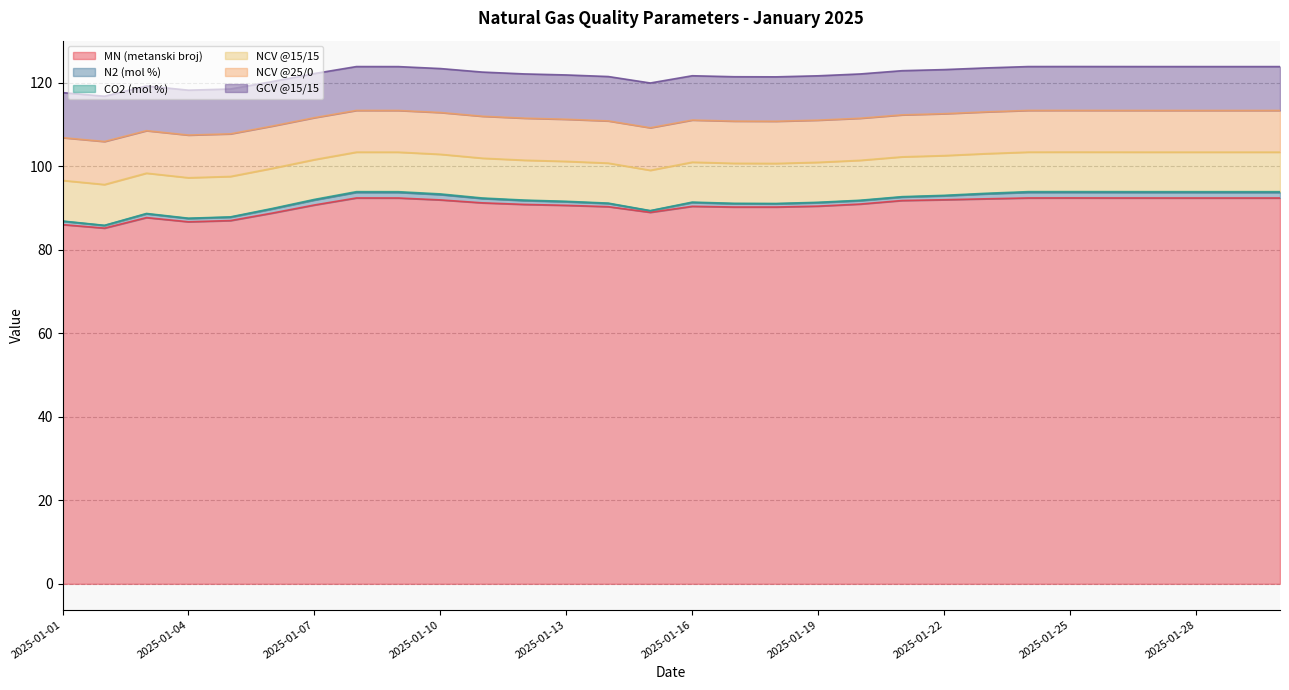

What is the highest value of the MN (metanski broj) series?

92.5